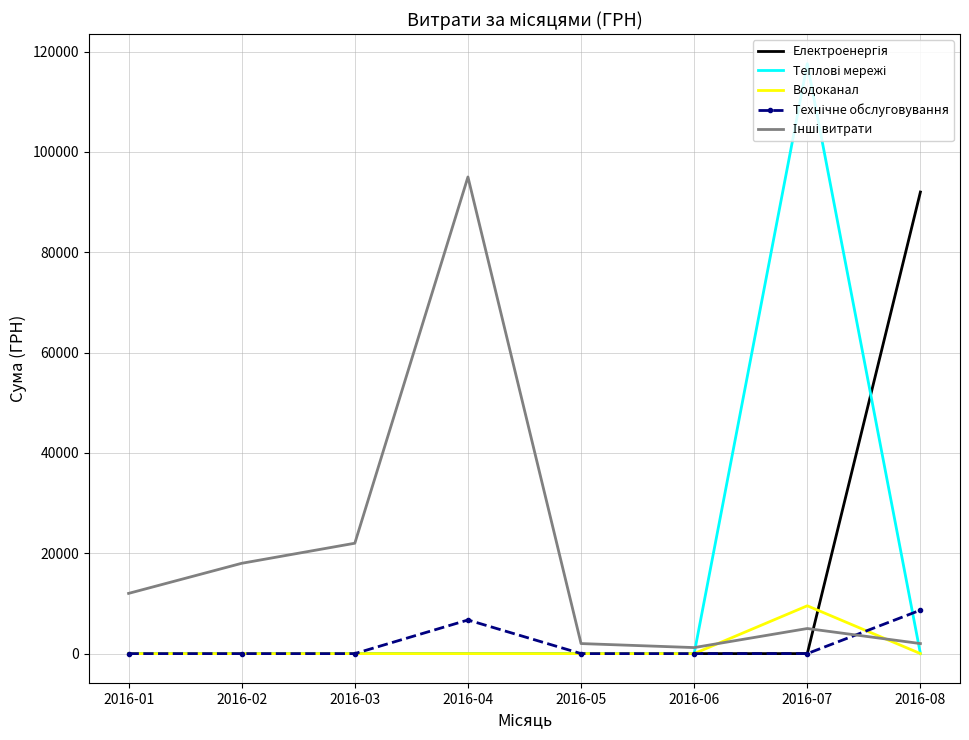

At which category is the sum across all series the highest?

2016-07